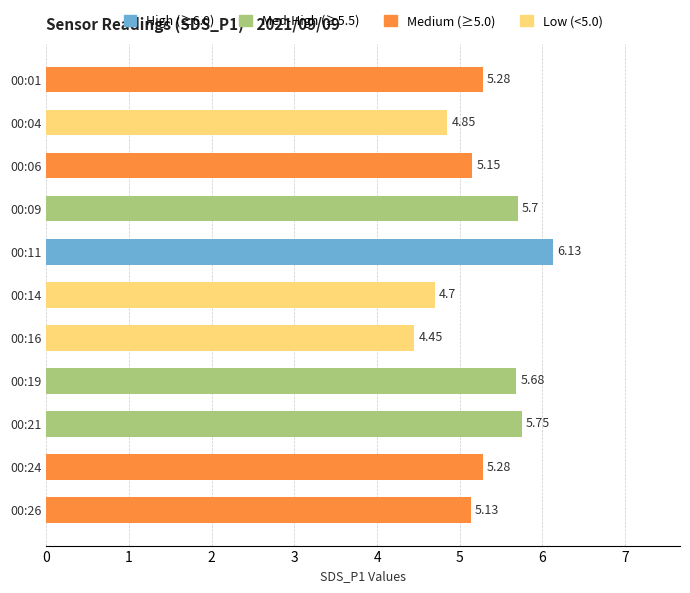

How many data points does each series have?

11